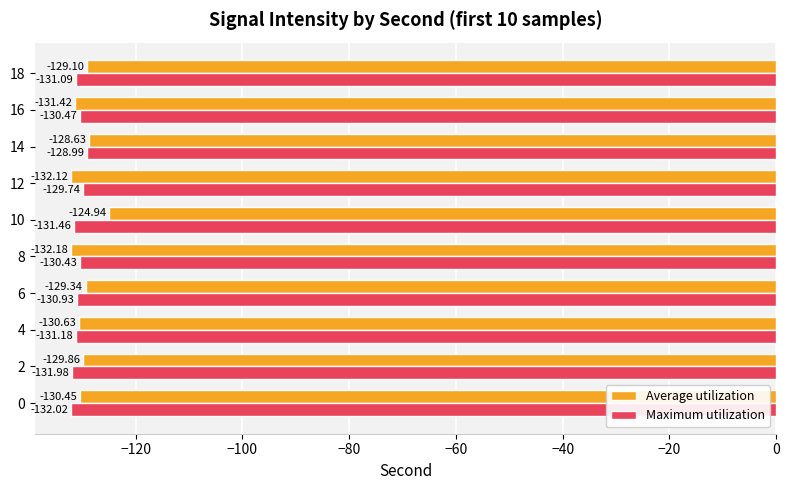

What is the spread (max minus min) of values at 4?

0.6